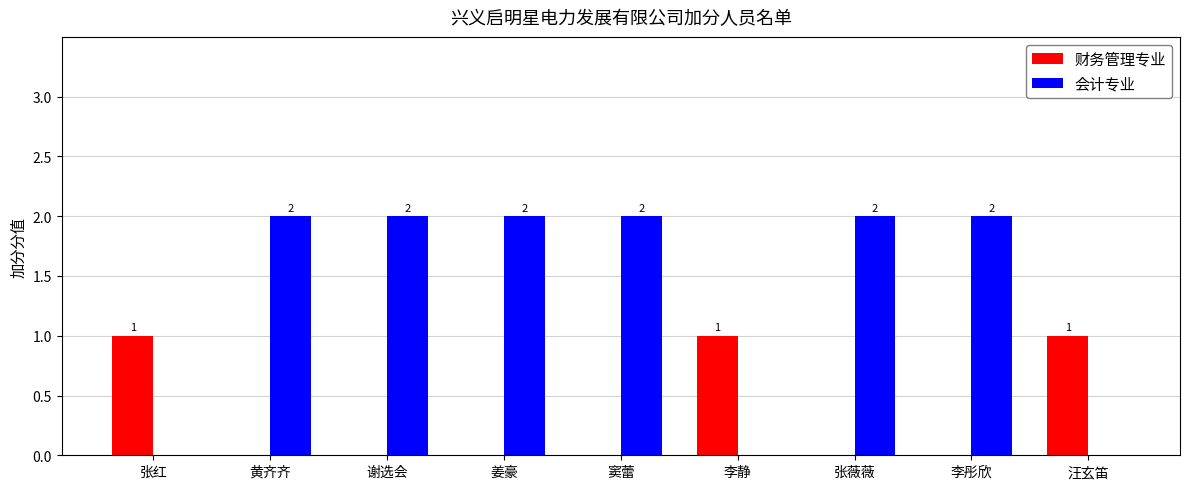

Which series changed the most between 窦蕾 and 汪玄笛?

会计专业